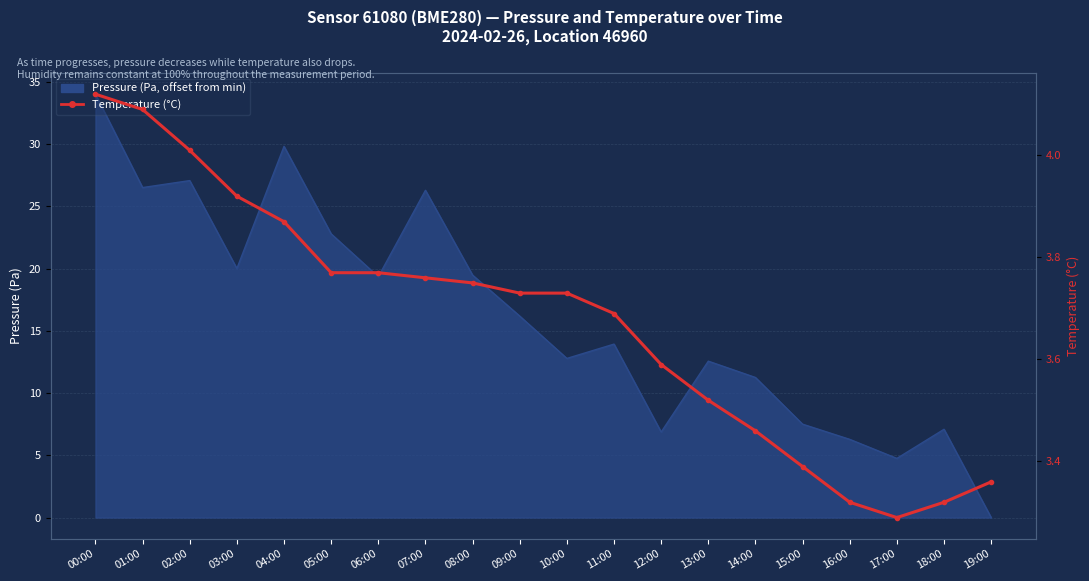

Between 00:00 and 09:00, which is larger?

00:00